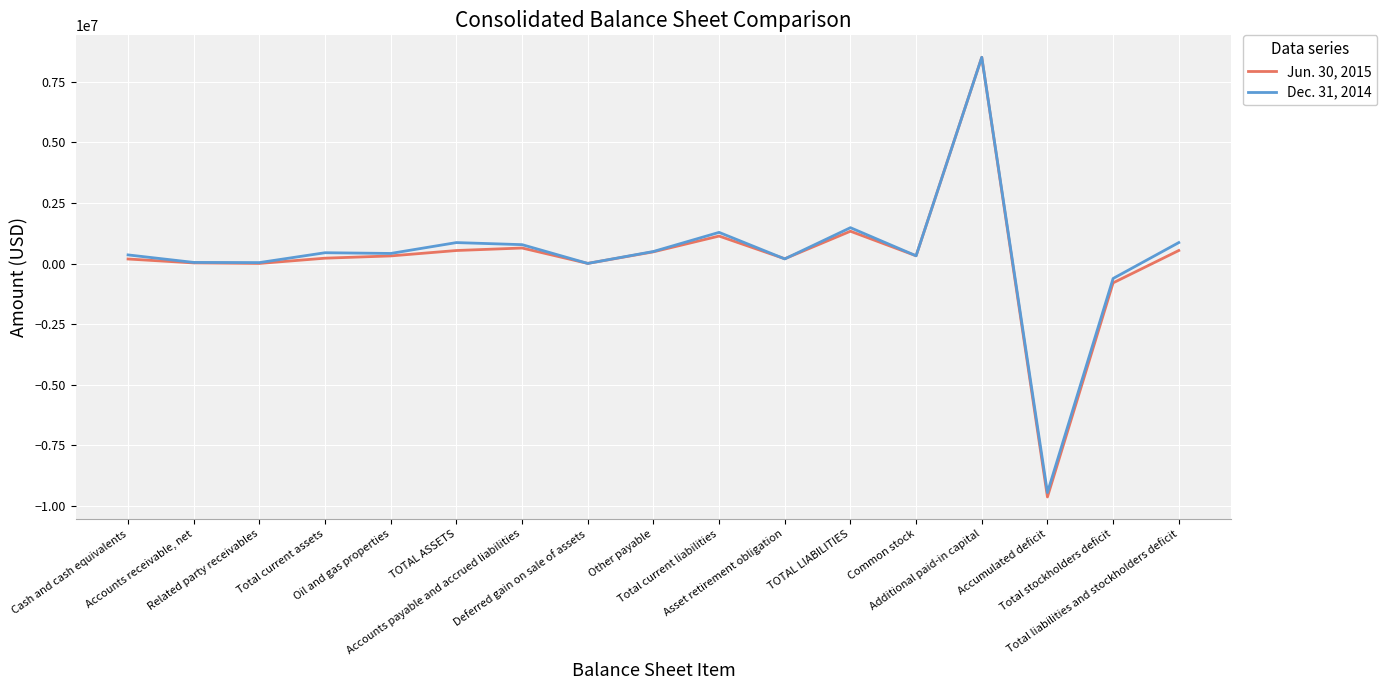

What is the greatest value displayed?

8506218